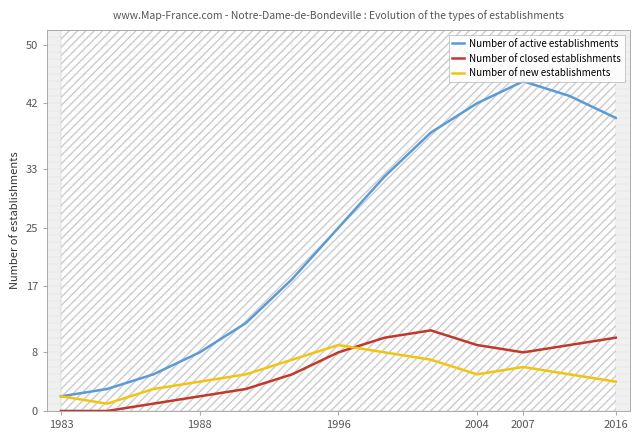

The Number of closed establishments series shows 16 at 2004. True or false?

False